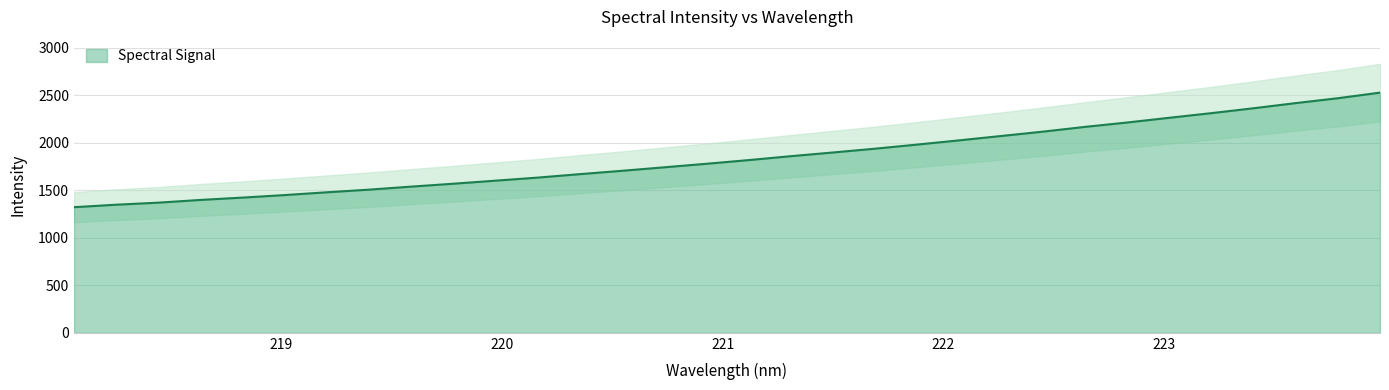

Rank the categories by value from highest to lowest.

223.9802, 223.7895, 223.5987, 223.408, 223.2172, 223.0264, 222.8355, 222.6447, 222.4538, 222.263, 222.0721, 221.8812, 221.6902, 221.4993, 221.3083, 221.1174, 220.9264, 220.7354, 220.5444, 220.3533, 220.1623, 219.9712, 219.7801, 219.589, 219.3979, 219.2067, 219.0156, 218.8244, 218.6332, 218.442, 218.2508, 218.0596